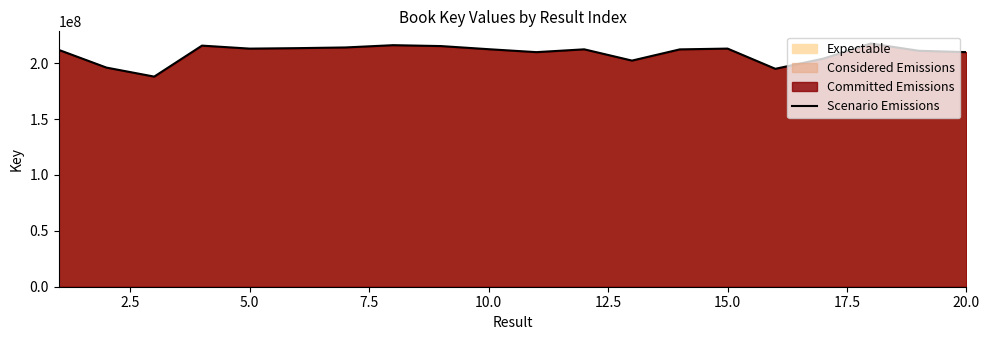

Does the chart display data point markers on the line(s)?

No